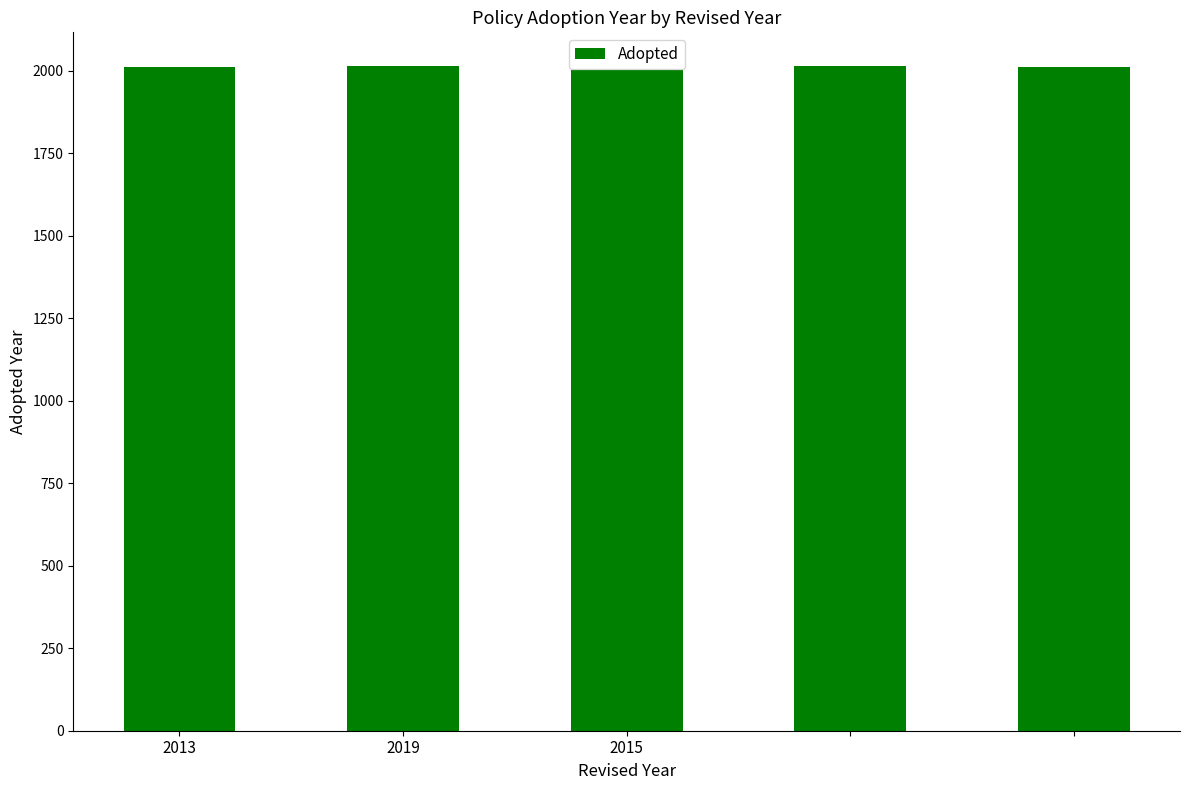

Are the bars grouped side by side (vs. stacked)?

No